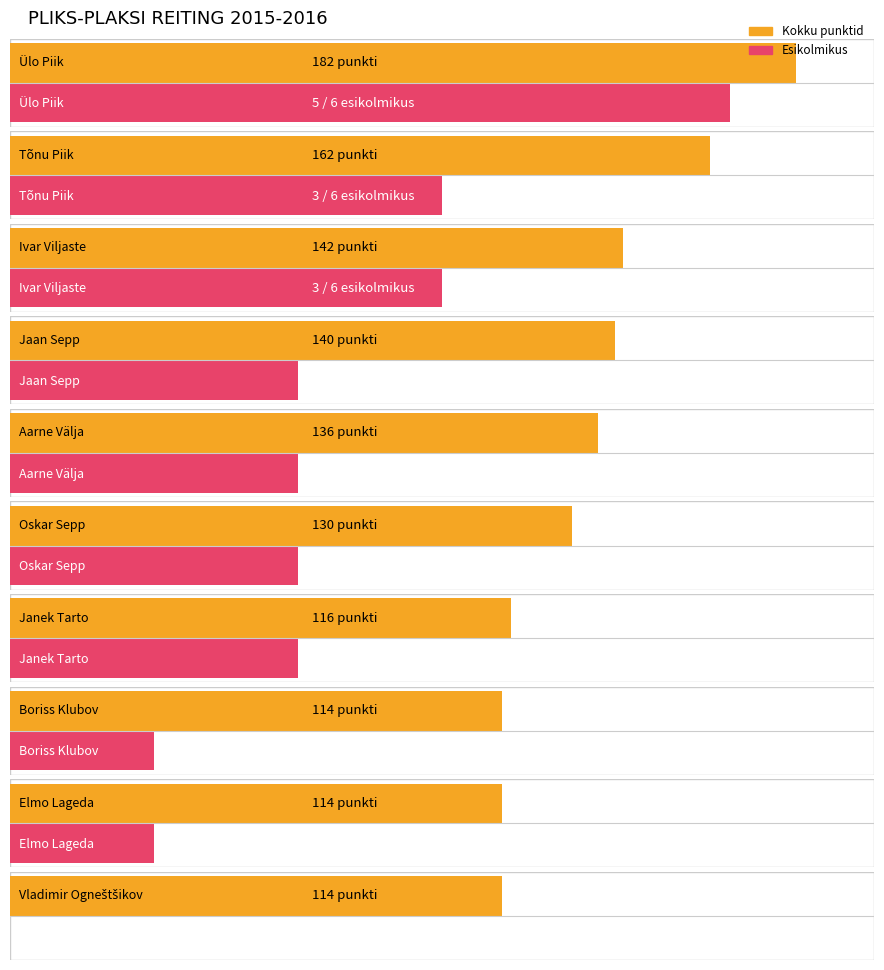

The value of Kokku at Ivar Viljaste is 98. True or false?

False